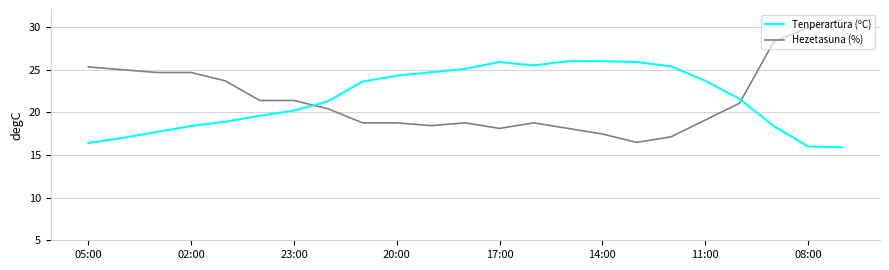

Which series has the largest range (max minus min)?

Hezetasuna (%)